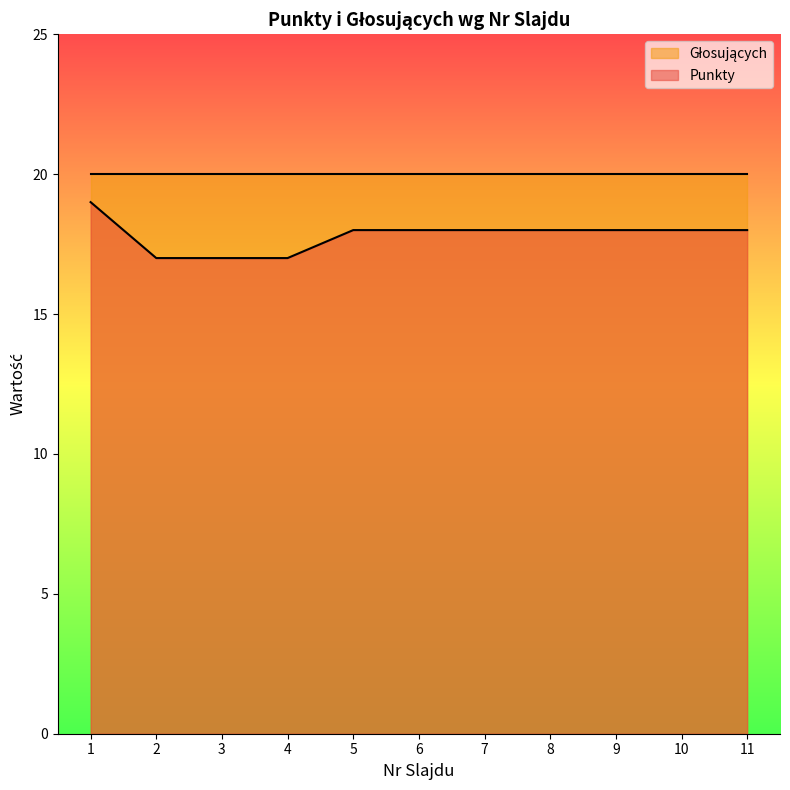

At which label does the data first exceed 18?

1